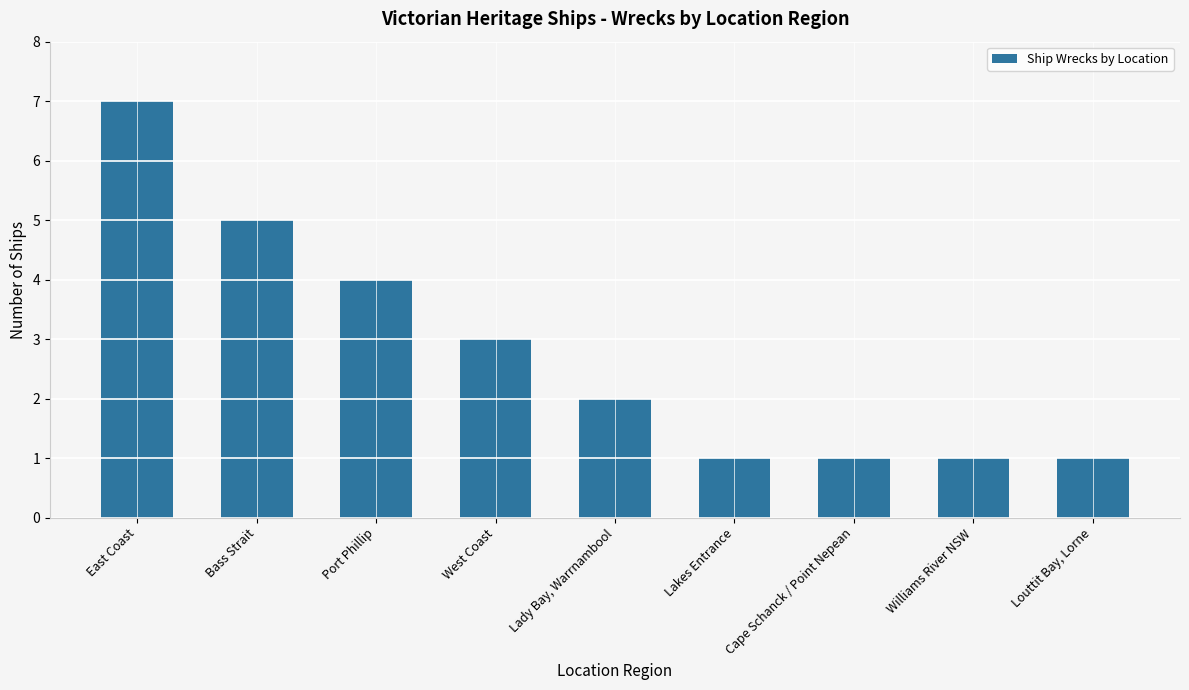

How many bars are there in total?

9